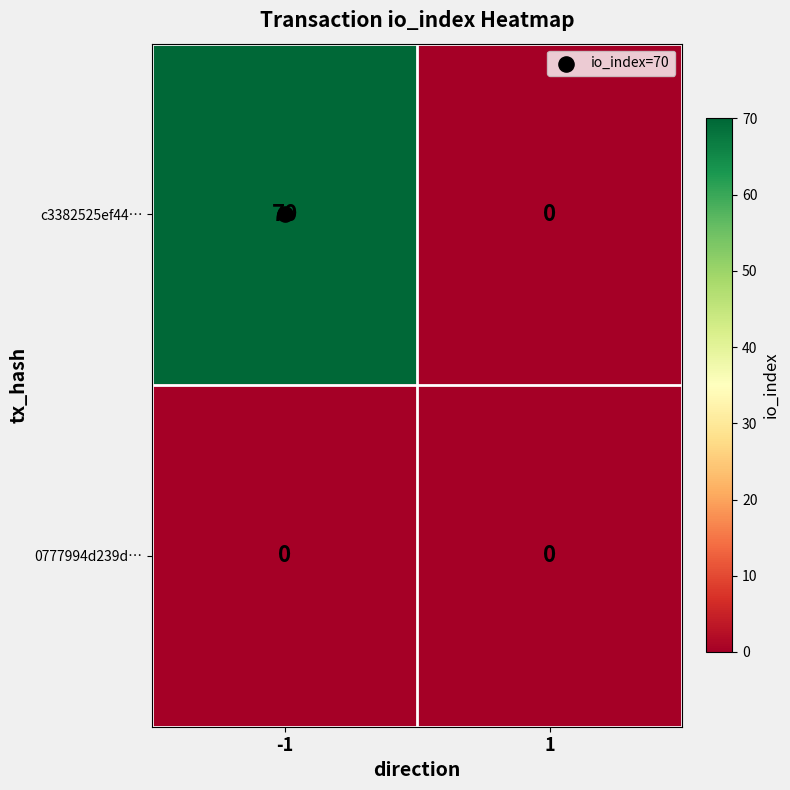

How many distinct data groups are displayed?

2